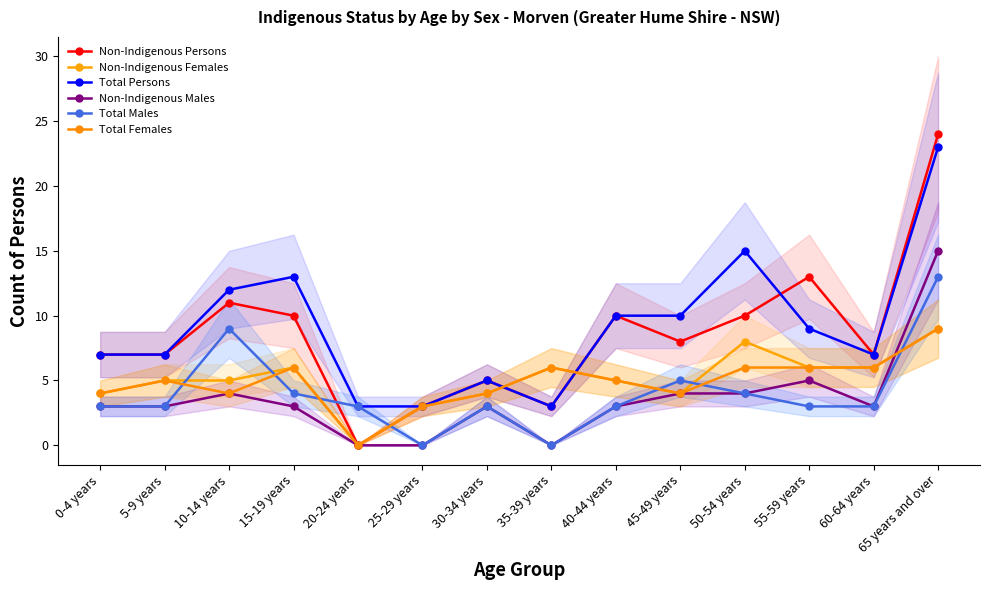

At how many categories does at least one series exceed 18?

1